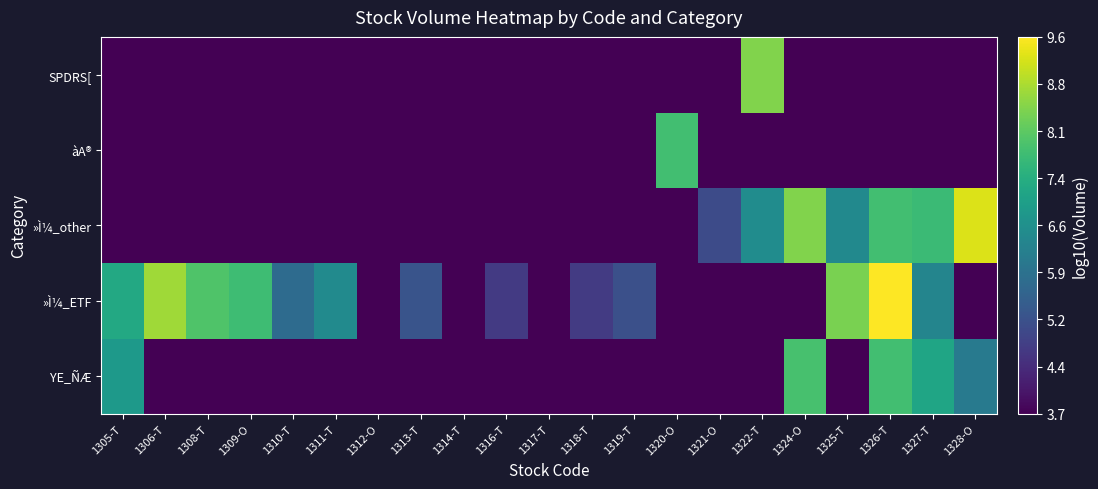

What is the spread (max minus min) of values at 1318-T?

1.0